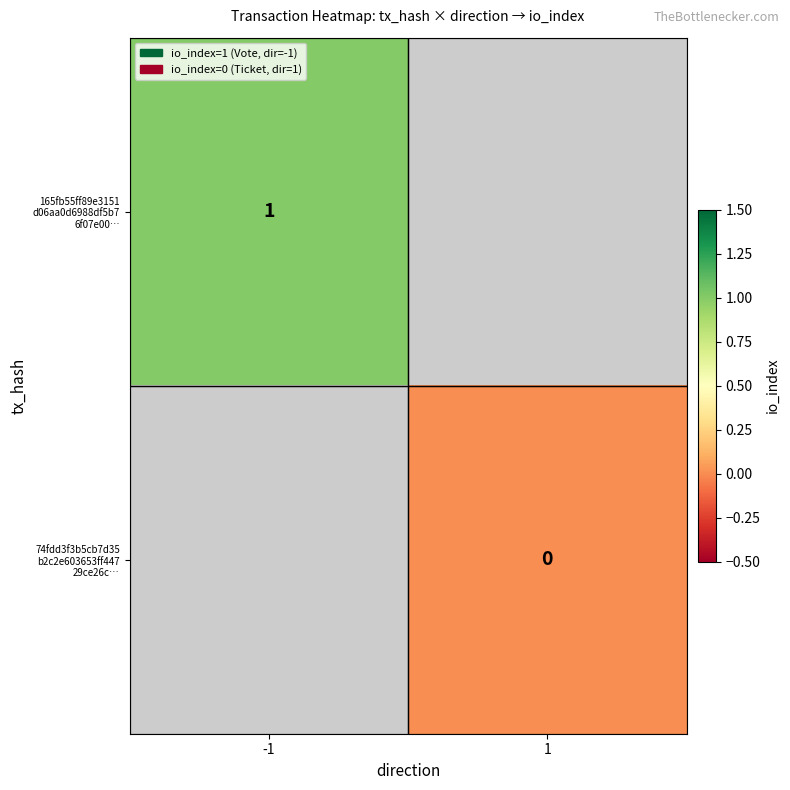

At 1, list the series in order from smallest to largest.

165fb55ff89e3151 d06aa0d6988df5b7 6f07e00…, 74fdd3f3b5cb7d35 b2c2e603653ff447 29ce26c…